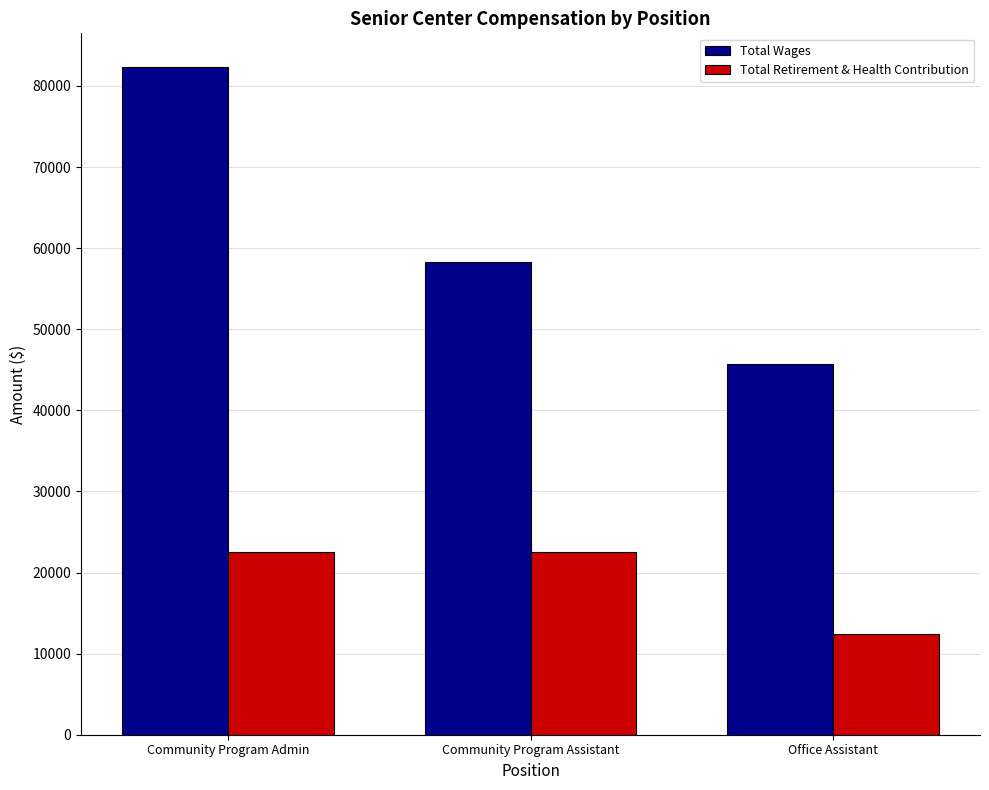

Where does the Total Wages series first go above 58243?

Community Program Admin